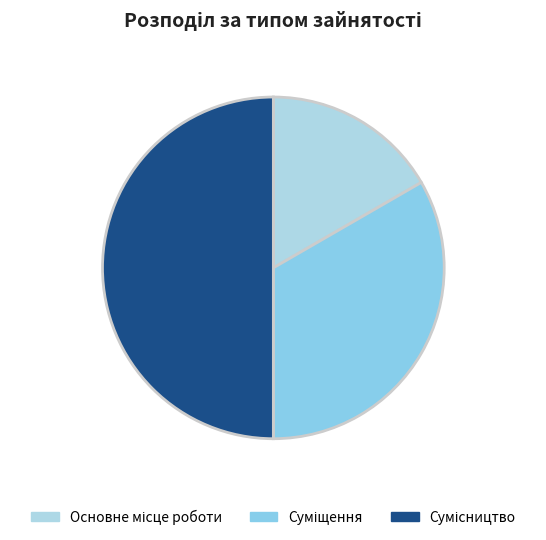

Approximately how many times larger is the value at Основне місце роботи compared to Суміщення?

0.5